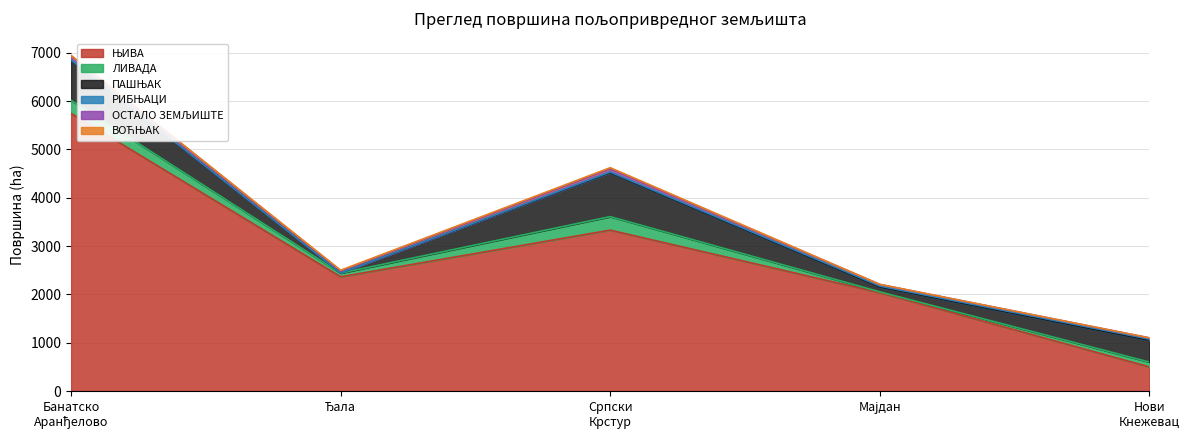

How many data points in ЊИВА are less than 2365?

2